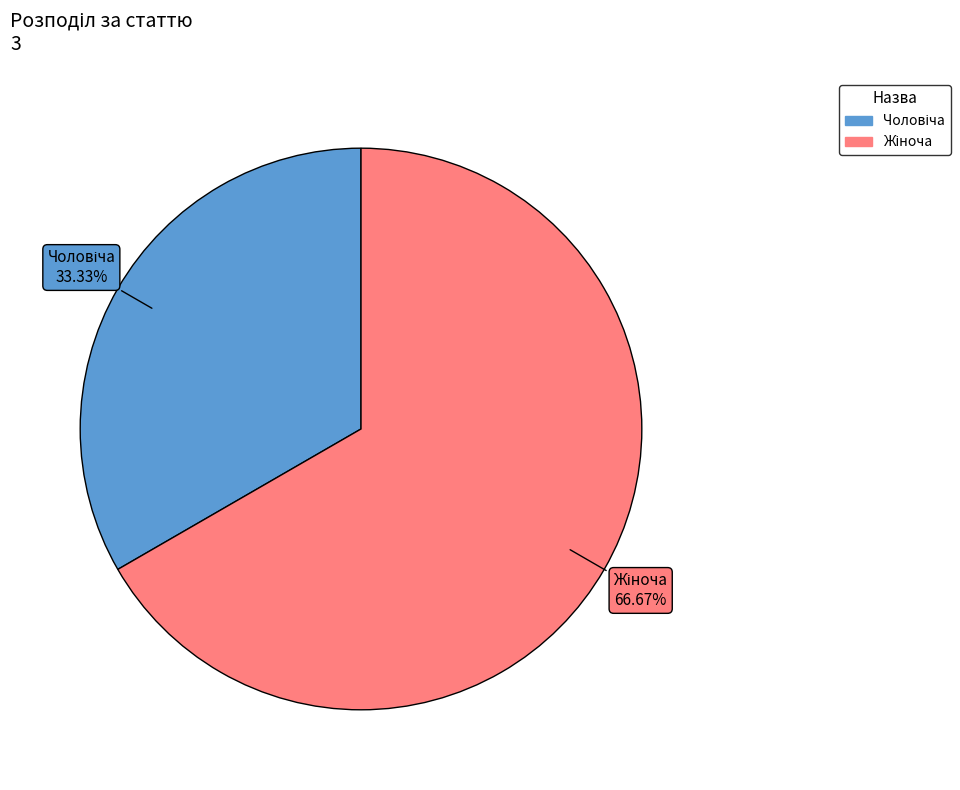

Is it true that Жіноча is 67% of the pie?

True